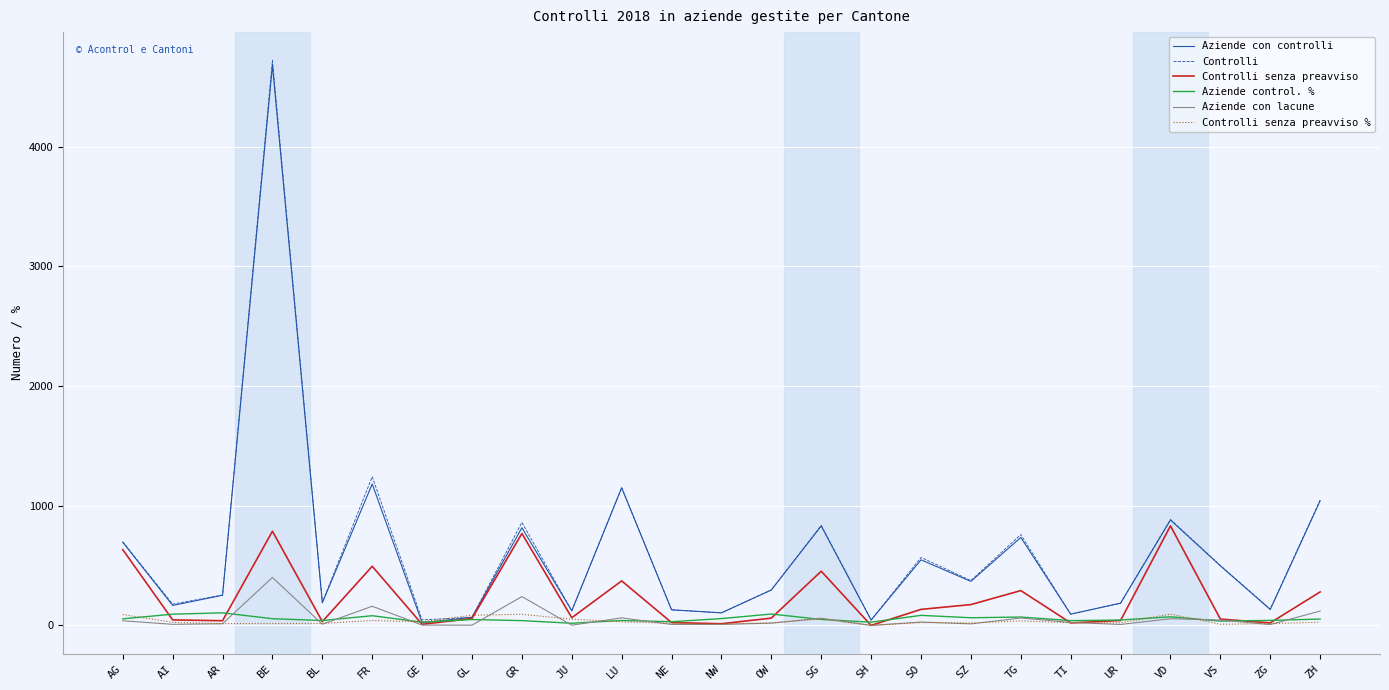

Is the value of Aziende control. % at SG greater than the value of Controlli senza preavviso at BE?

No